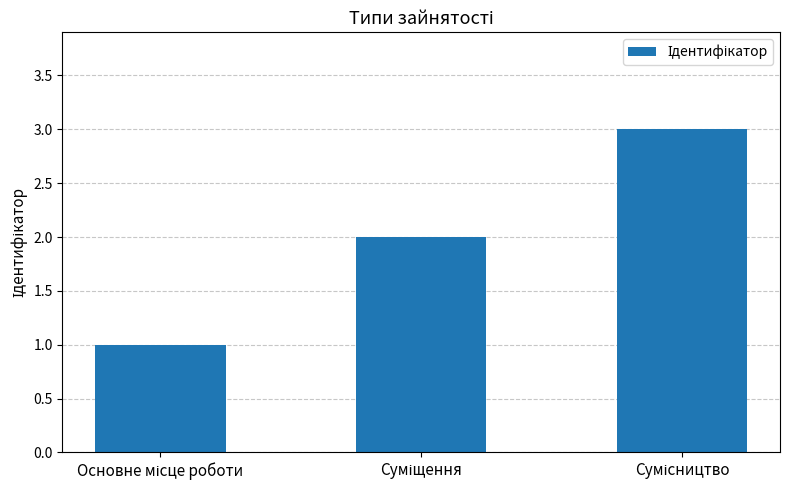

What is the maximum value shown in the chart?

3